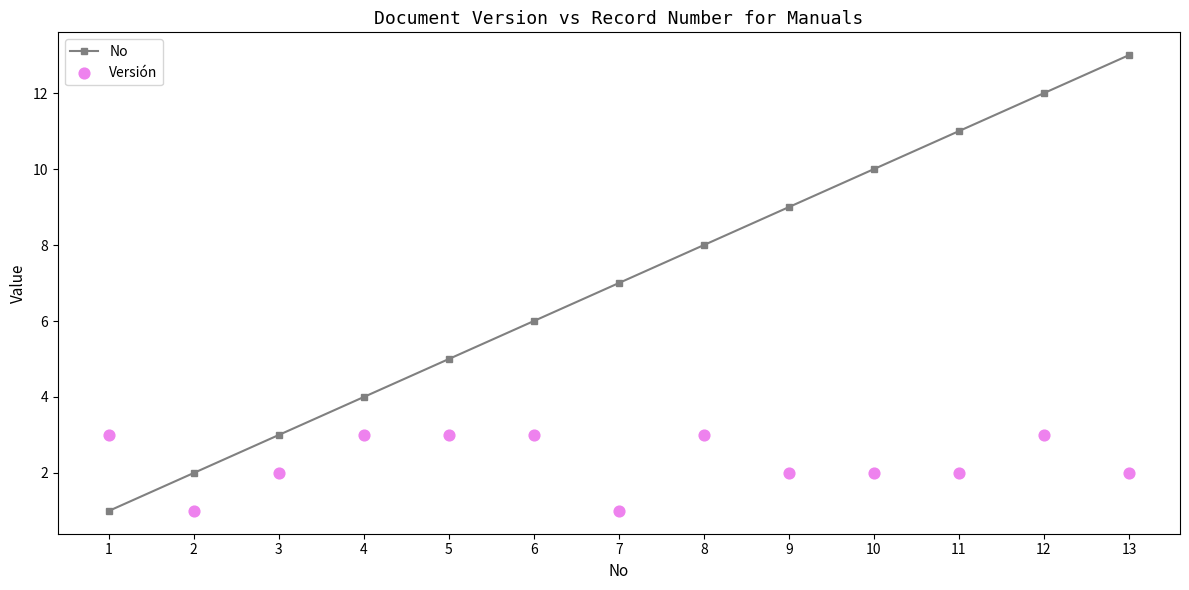

Which series has the largest Y range (max minus min)?

No